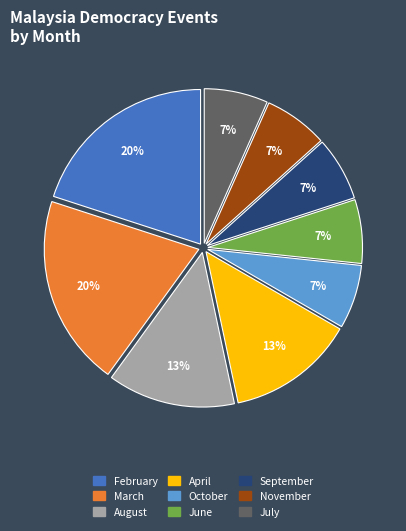

Combined, do March and November account for over 50%?

No